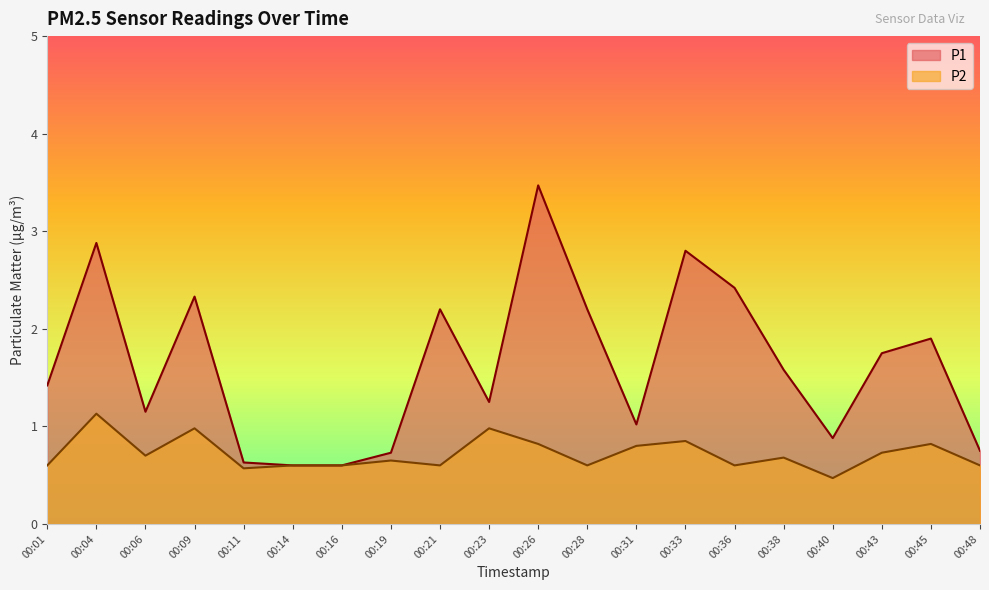

True or false: P2 and P1 intersect in this chart.

False